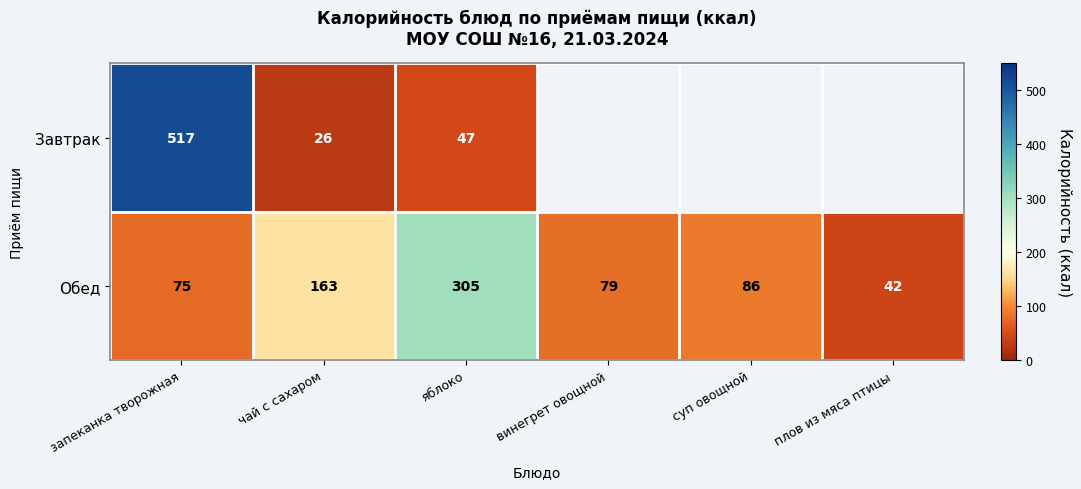

What is the difference between the highest and lowest values at чай с сахаром?

137